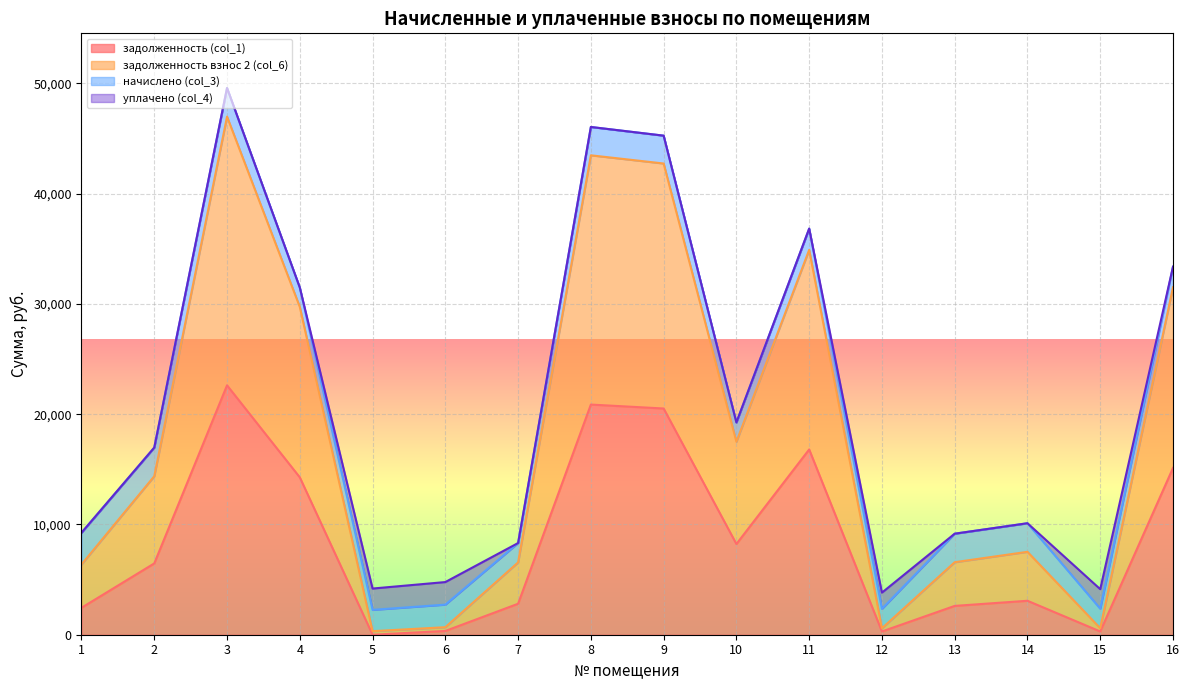

How many data points in задолженность (col_1) are less than 6466?

8